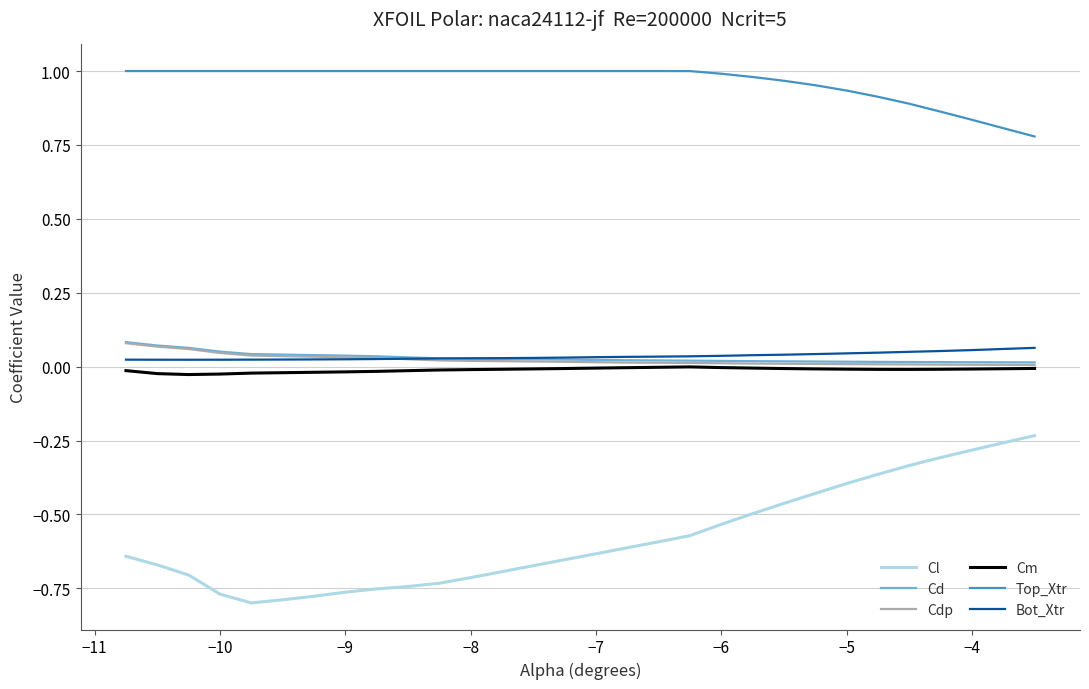

True or false: Cdp and Cl cross at least once.

False